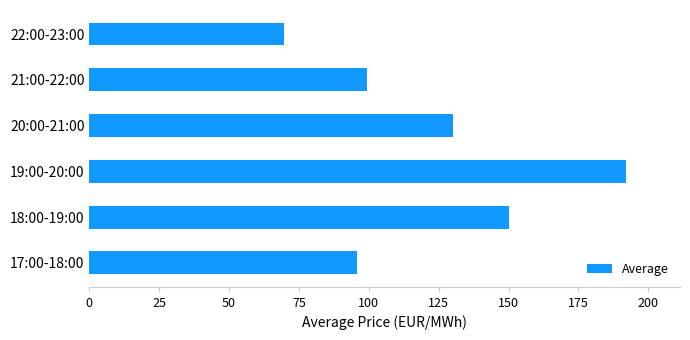

How many bars are there in total?

6